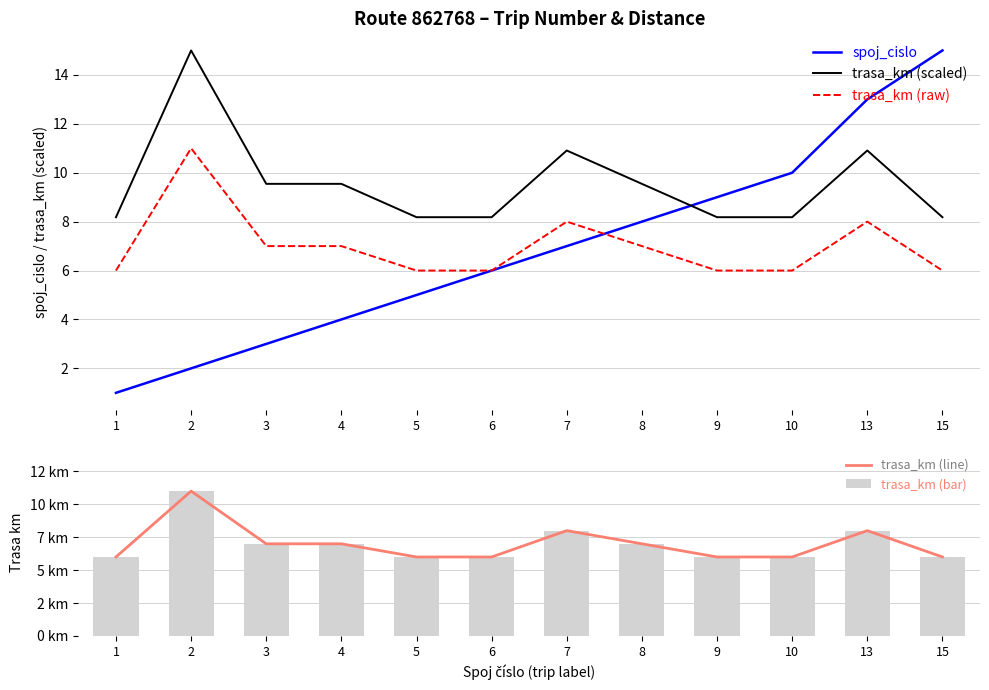

Reading right to left, transcribe all the data shown in this chart.

spoj_cislo: 15=15.0	13=13.0	10=10.0	9=9.0	8=8.0	7=7.0	6=6.0	5=5.0	4=4.0	3=3.0	2=2.0	1=1.0
trasa_km (scaled): 15=8.2	13=10.9	10=8.2	9=8.2	8=9.5	7=10.9	6=8.2	5=8.2	4=9.5	3=9.5	2=15.0	1=8.2
trasa_km (raw): 15=6.0	13=8.0	10=6.0	9=6.0	8=7.0	7=8.0	6=6.0	5=6.0	4=7.0	3=7.0	2=11.0	1=6.0
trasa_km (line): 15=6.0	13=8.0	10=6.0	9=6.0	8=7.0	7=8.0	6=6.0	5=6.0	4=7.0	3=7.0	2=11.0	1=6.0
trasa_km (bar): 15=6.0	13=8.0	10=6.0	9=6.0	8=7.0	7=8.0	6=6.0	5=6.0	4=7.0	3=7.0	2=11.0	1=6.0